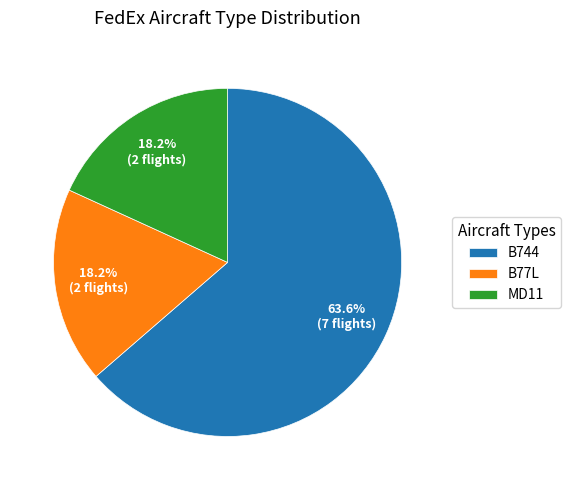

What is the largest slice in the pie chart?

B744